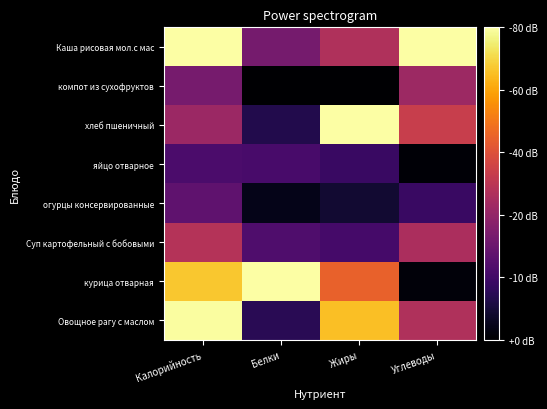

Reading right to left, transcribe all the data shown in this chart.

Каша рисовая мол.с мас: Углеводы=100.0	Жиры=46.9	Белки=32.8	Калорийность=100.0
компот из сухофруктов: Углеводы=42.2	Жиры=0.1	Белки=0.3	Калорийность=33.0
хлеб пшеничный: Углеводы=53.5	Жиры=100.0	Белки=13.1	Калорийность=41.9
яйцо отварное: Углеводы=0.8	Жиры=18.3	Белки=21.6	Калорийность=22.6
огурцы консервированные: Углеводы=18.3	Жиры=9.0	Белки=4.5	Калорийность=27.2
Суп картофельный с бобовыми: Углеводы=45.9	Жиры=20.9	Белки=23.3	Калорийность=48.4
курица отварная: Углеводы=1.7	Жиры=64.7	Белки=100.0	Калорийность=87.1
Овощное рагу с маслом: Углеводы=47.2	Жиры=85.2	Белки=14.7	Калорийность=99.3